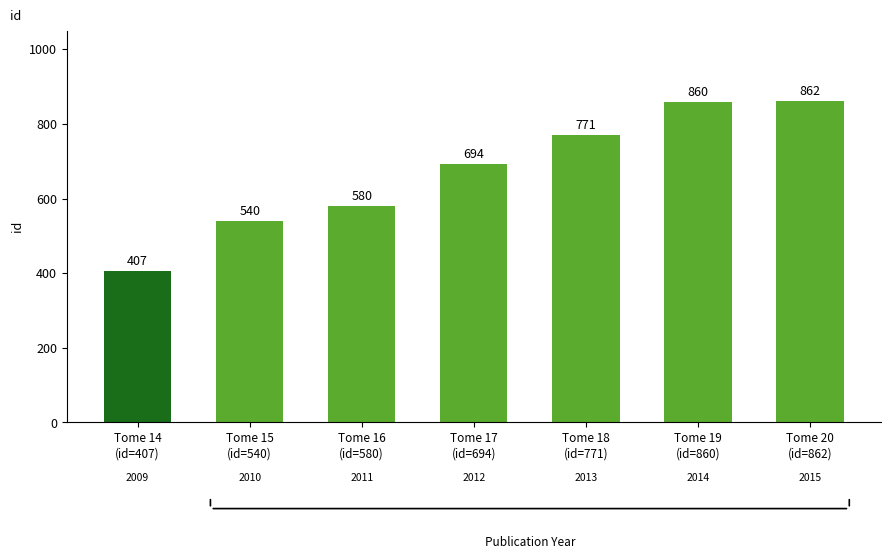

Reading left to right, extract all data points from this chart.

Tome 14
(id=407)=407	Tome 15
(id=540)=540	Tome 16
(id=580)=580	Tome 17
(id=694)=694	Tome 18
(id=771)=771	Tome 19
(id=860)=860	Tome 20
(id=862)=862